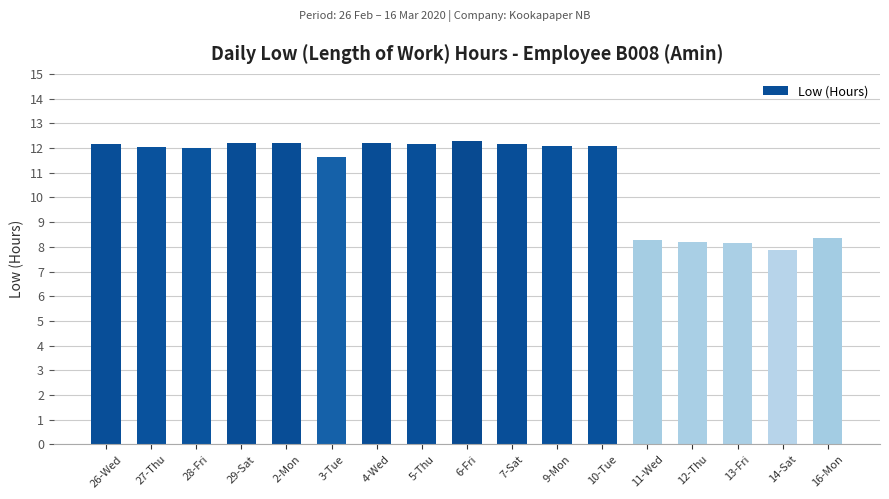

What is the greatest value displayed?

12.3